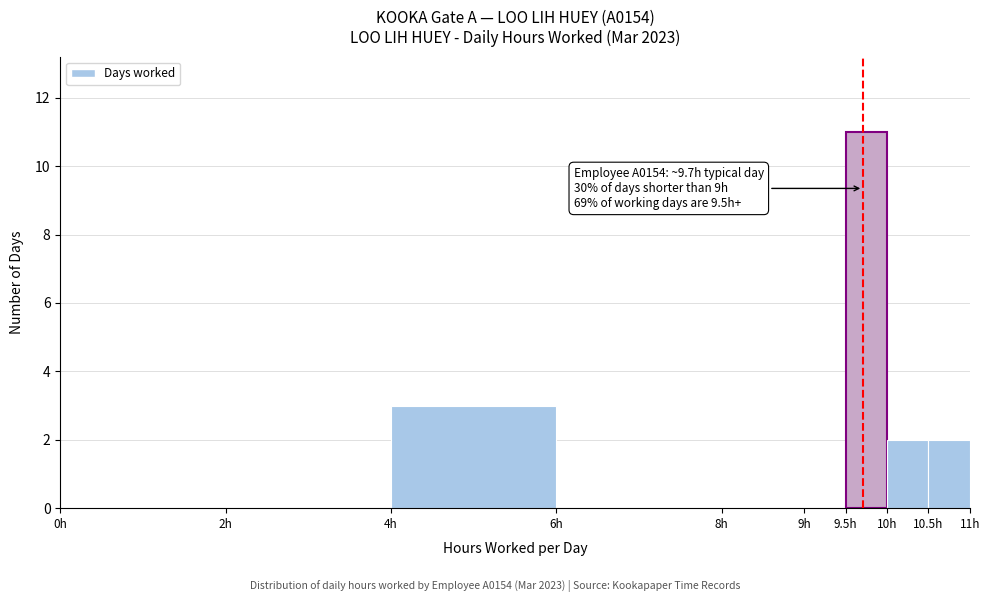

Over which range of the x-axis is the bar tallest?

9.5 to 10.0